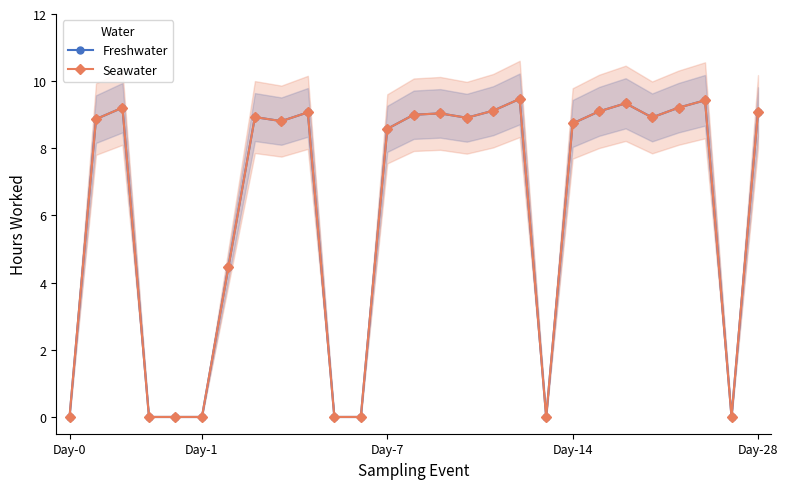

Reading left to right, transcribe all the data shown in this chart.

Freshwater: 0.0	8.9	9.2	0.0	0.0	0.0	4.5	8.9	8.8	9.1	0.0	0.0	8.6	9.0	9.0	8.9	9.1	9.5	0.0	8.7	9.1	9.3	8.9	9.2	9.4	0.0	9.1
Seawater: 0.0	8.9	9.2	0.0	0.0	0.0	4.5	8.9	8.8	9.1	0.0	0.0	8.6	9.0	9.0	8.9	9.1	9.5	0.0	8.7	9.1	9.3	8.9	9.2	9.4	0.0	9.1